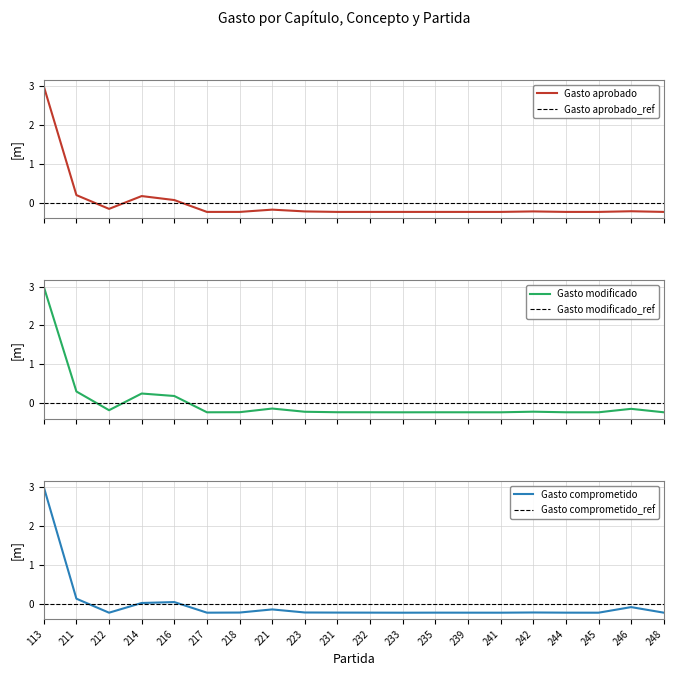

Between 212 and 217, which series saw the biggest shift?

Gasto aprobado